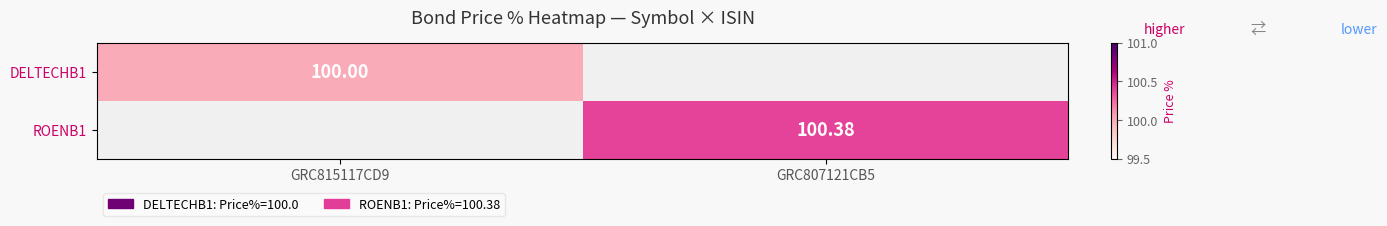

What is the total value across all series at GRC807121CB5?

100.4